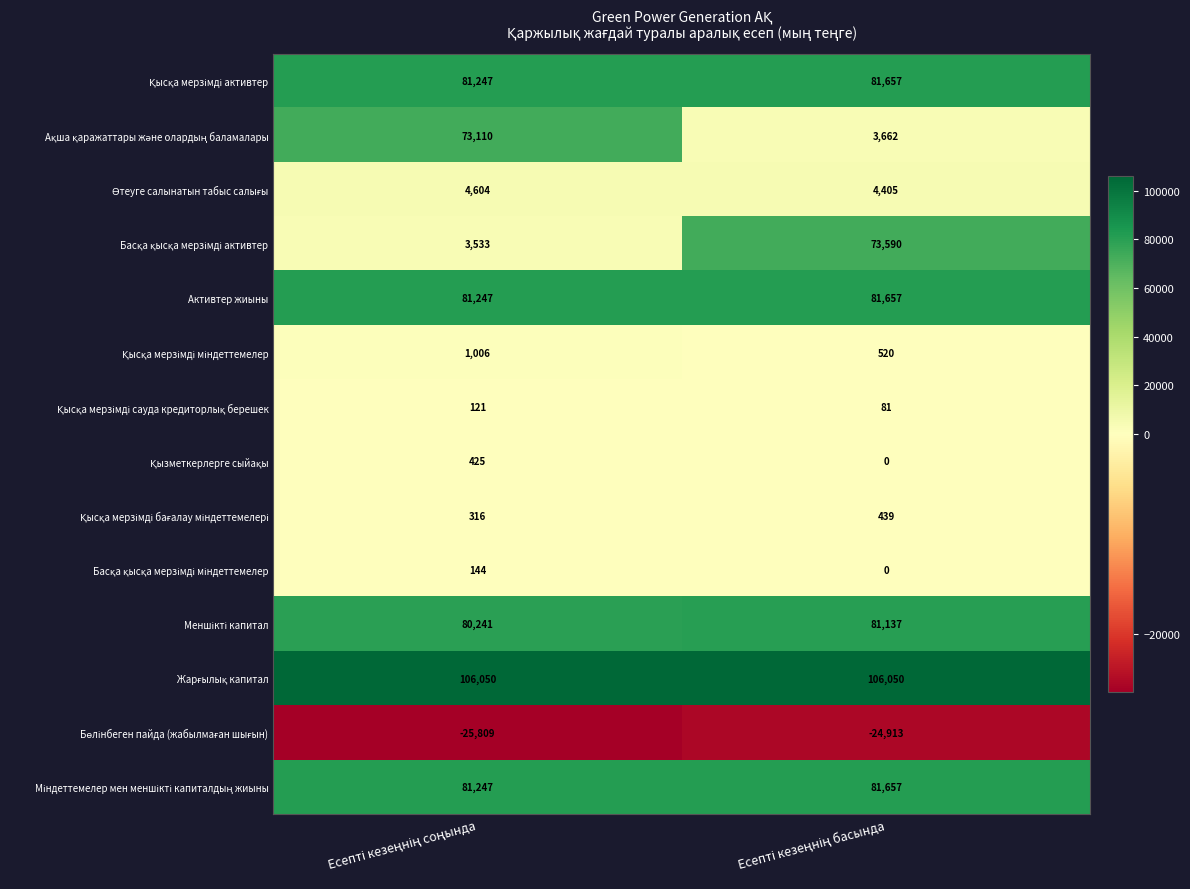

What is the maximum value shown in the chart?

106050